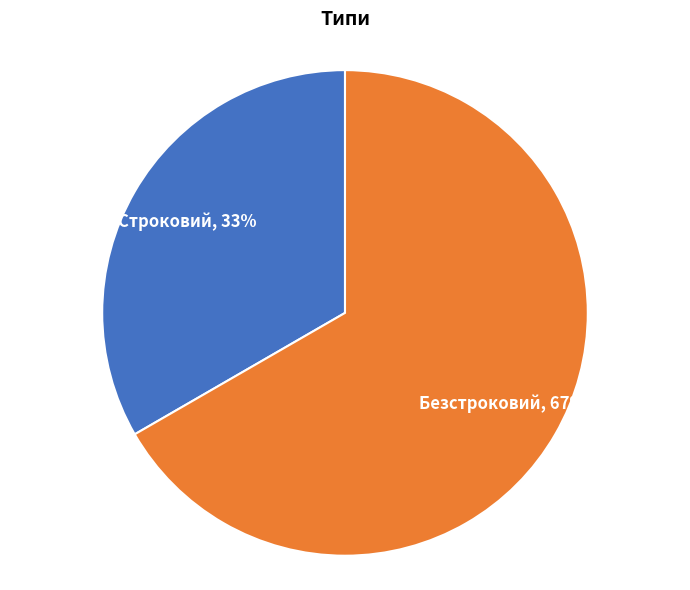

How many slices are in this pie chart?

2